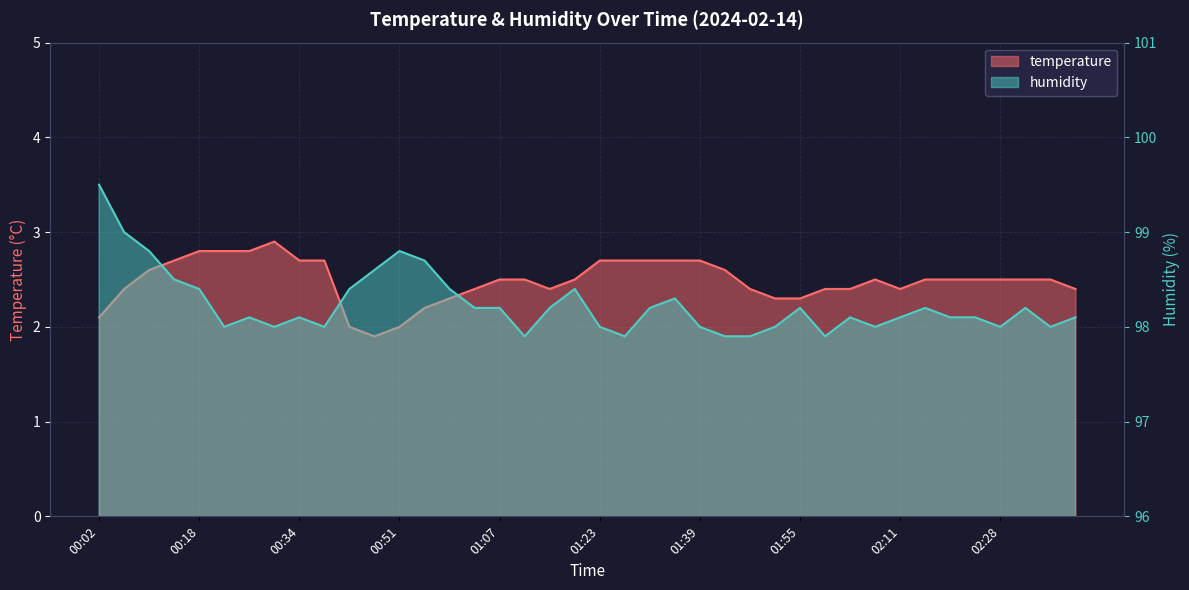

At which label is humidity closest to 98?

00:22